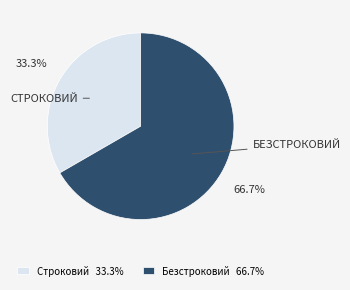

Rank the categories by value from lowest to highest.

Строковий, Безстроковий